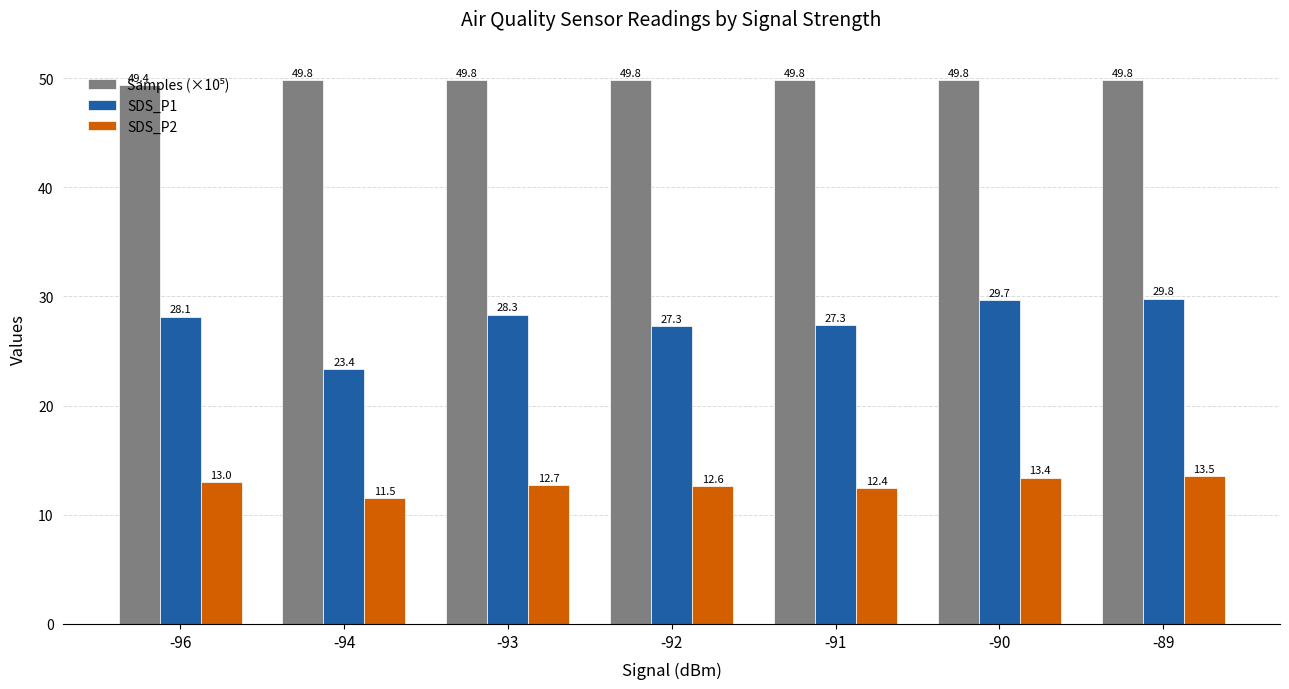

Count the number of data series in this chart.

3